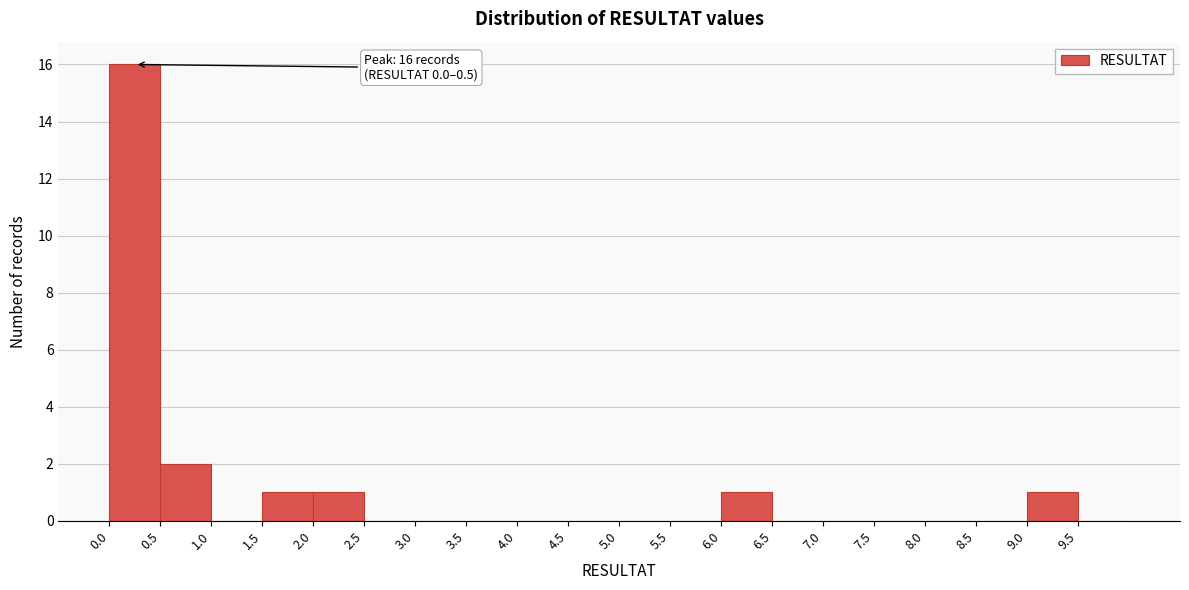

Over which range of the x-axis is the bar tallest?

0.0 to 0.5